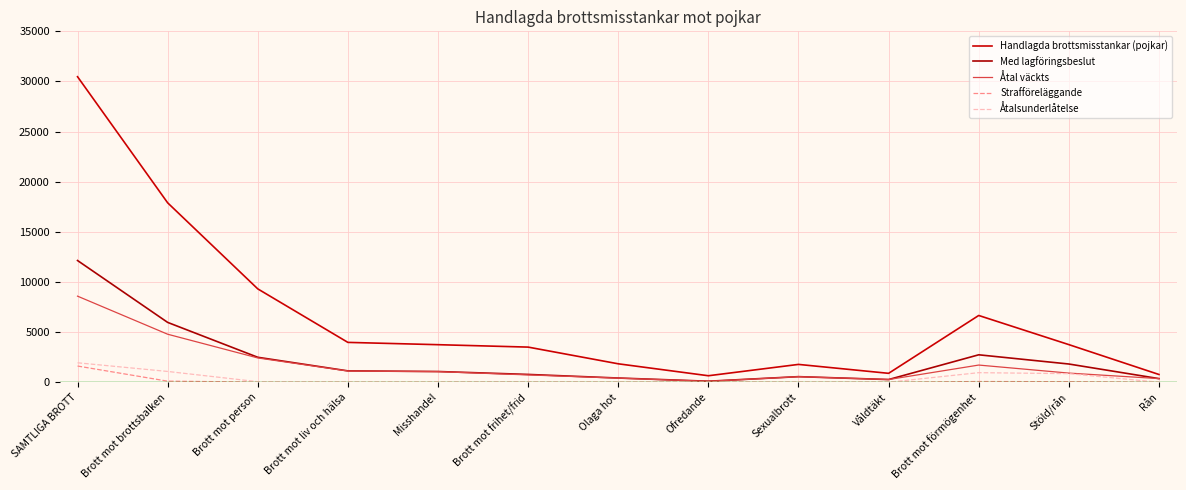

Where is Åtal väckts nearest to the value 4337?

Brott mot brottsbalken